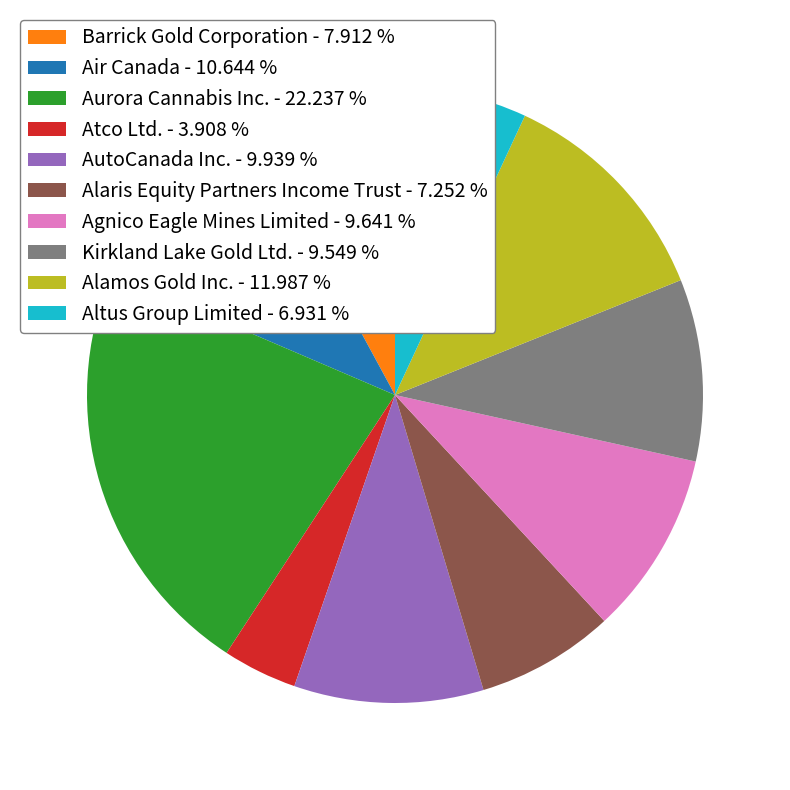

Is the sum of AutoCanada Inc. - 9.939 % and Alaris Equity Partners Income Trust - 7.252 % greater than half?

No